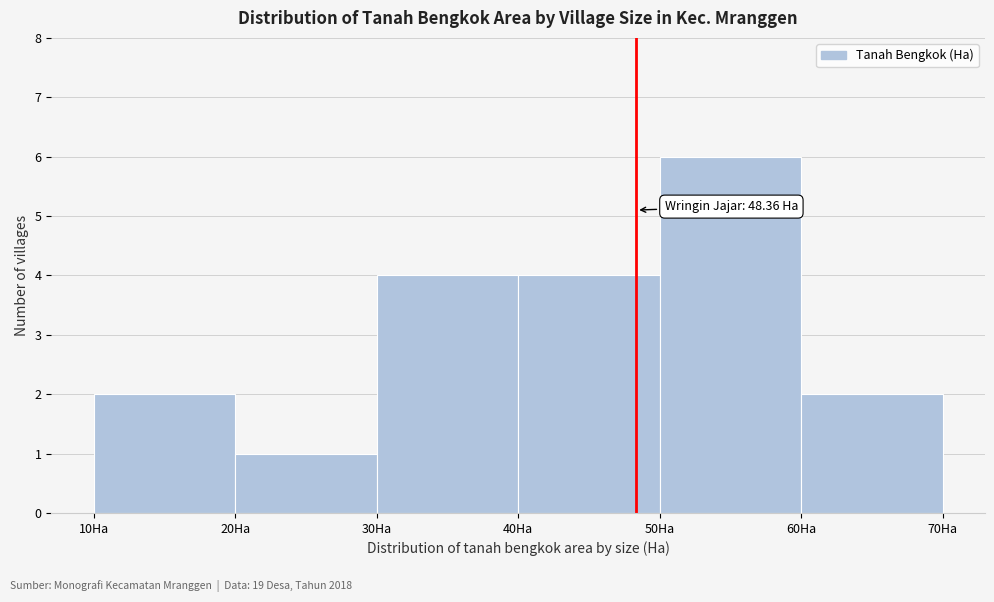

Which range on the x-axis has the tallest bar?

50 to 60